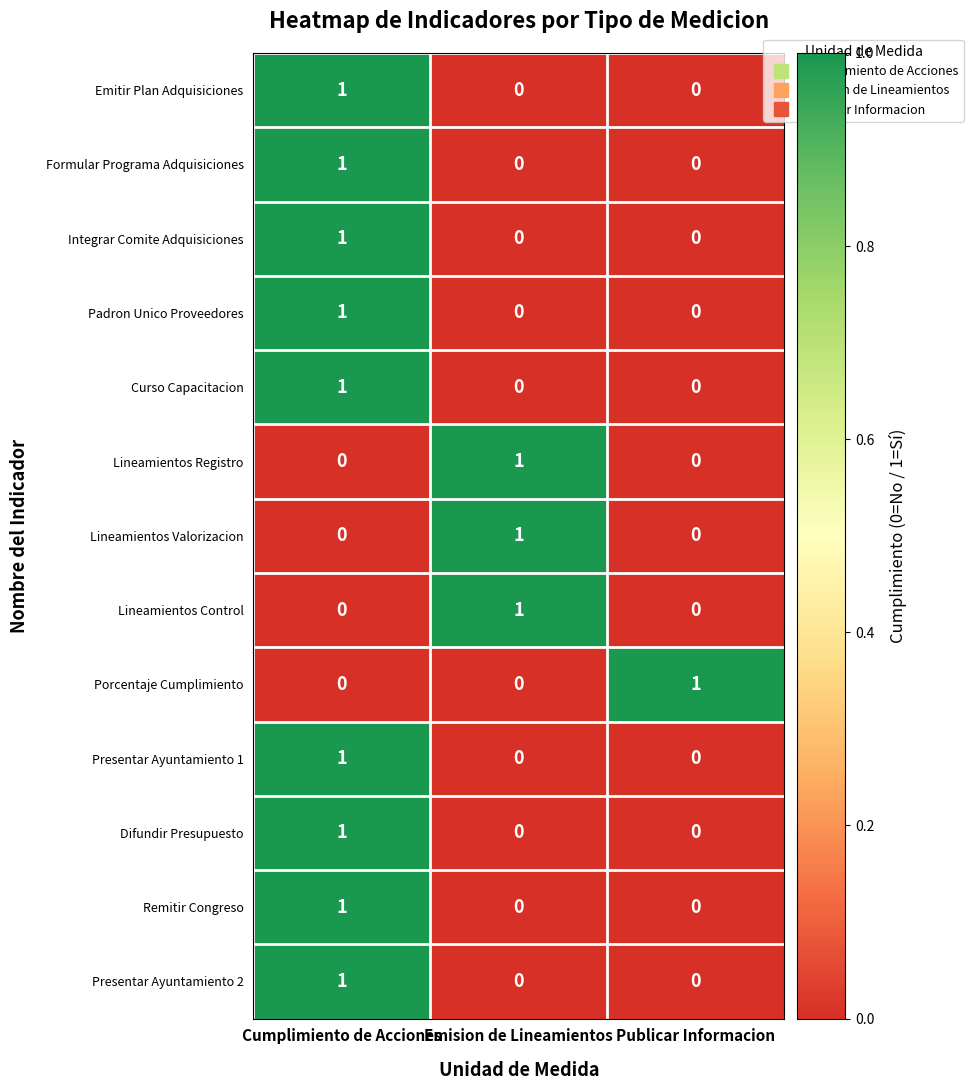

The value of Presentar Ayuntamiento 2 at Publicar Informacion is 0. True or false?

True